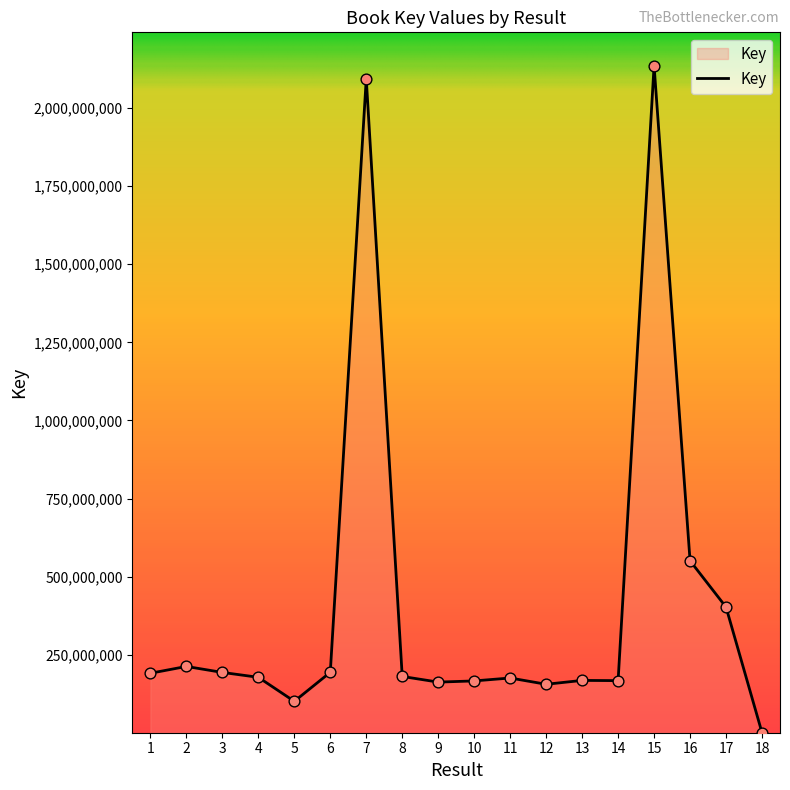

Approximately how many times larger is the value at 1 compared to 5?

1.9